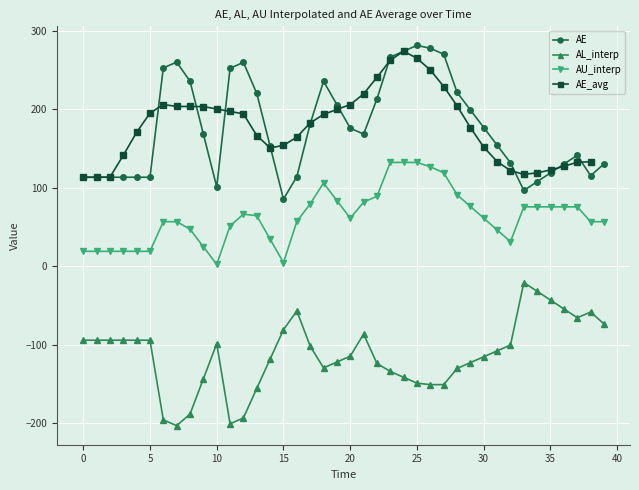

What is the value of the AE point at the 14th from the left?

219.9